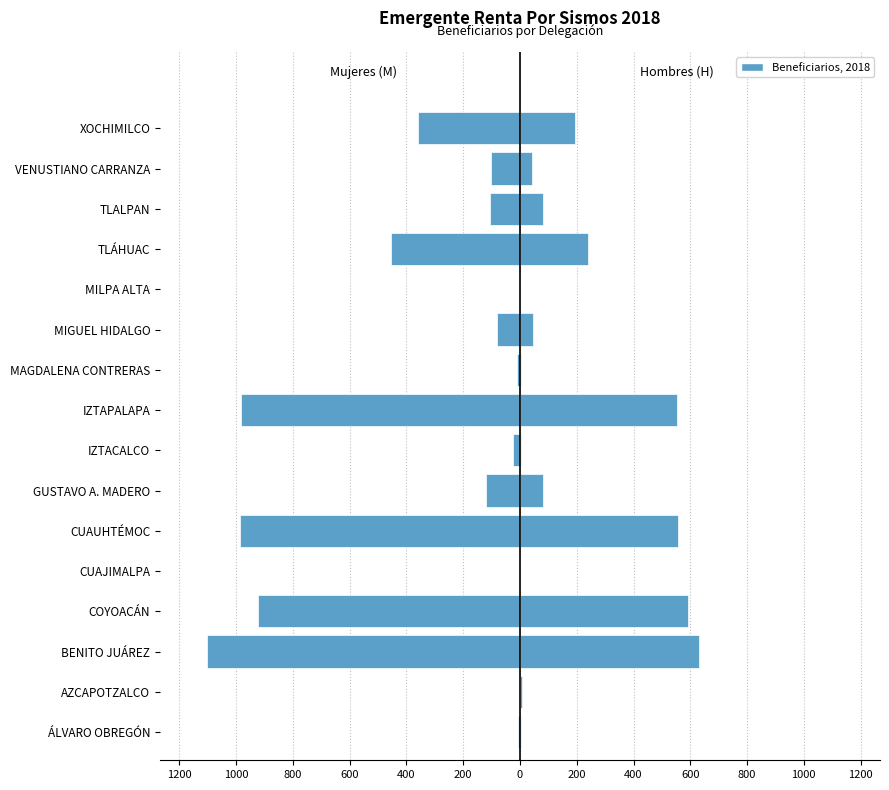

Between COYOACÁN and VENUSTIANO CARRANZA, which series saw the biggest shift?

M